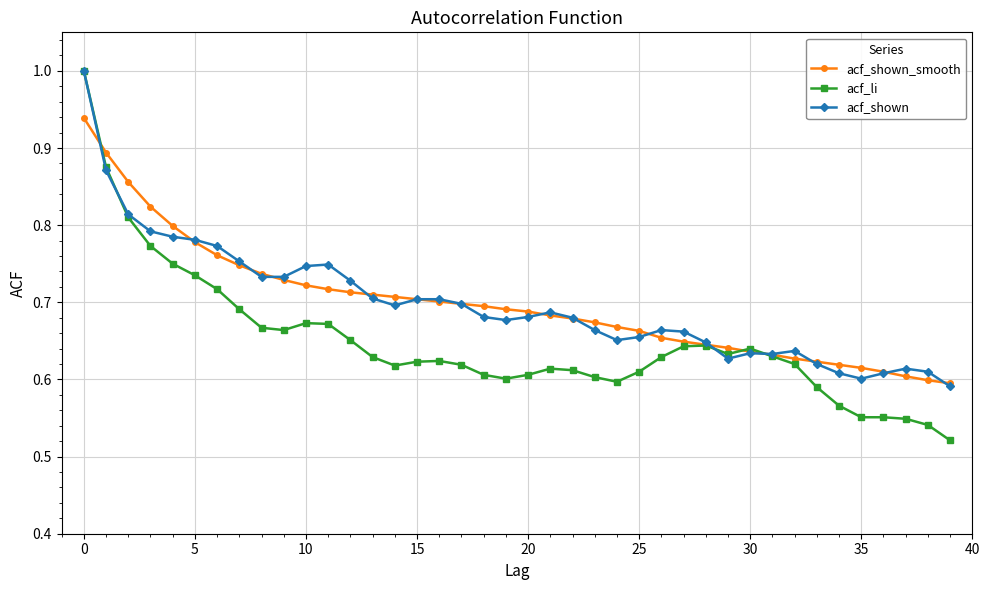

True or false: acf_li has more than 2 interior local peaks.

True